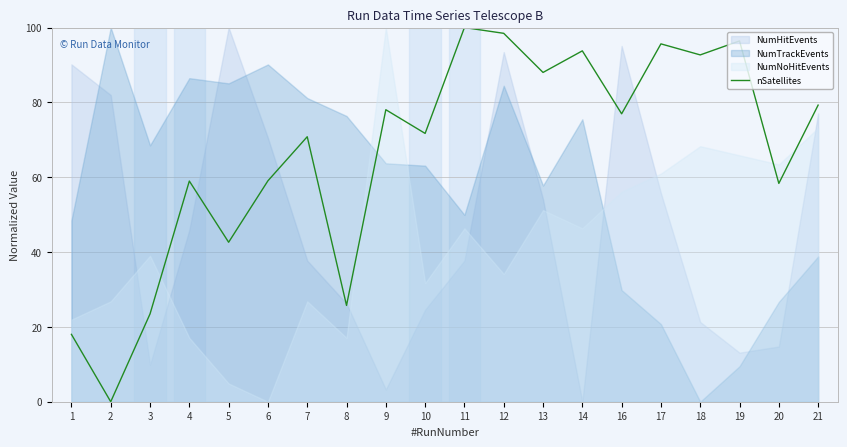

What is the difference between the second highest and second lowest values?

80.5